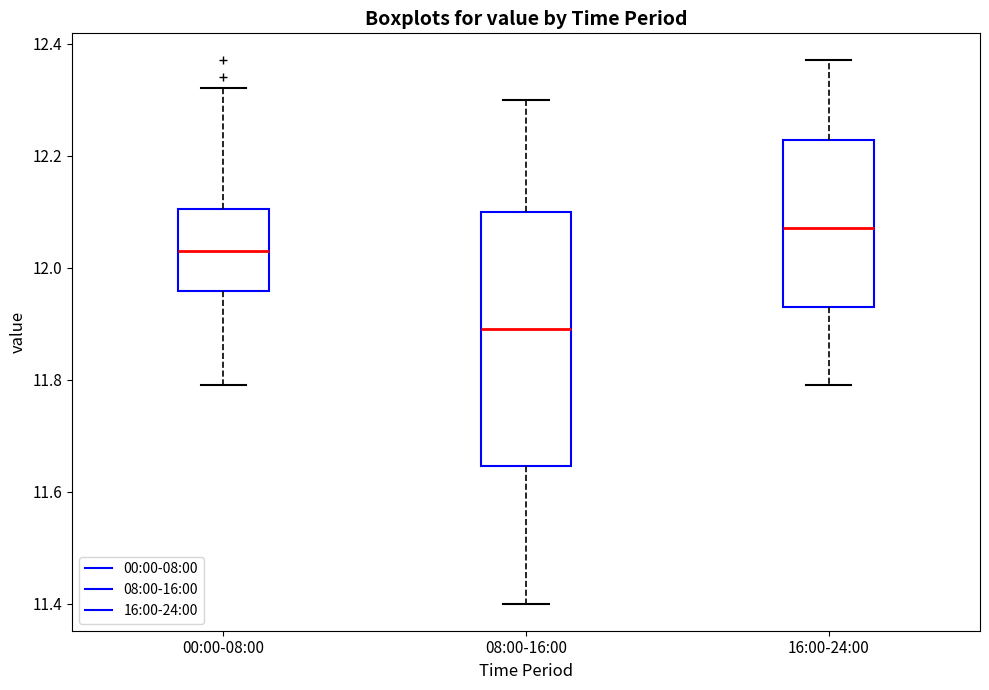

Where does the upper whisker of the box for 08:00-16:00 end on the y-axis? The values are not printed on the chart, so give them approximately, as read against the axis.

12.30